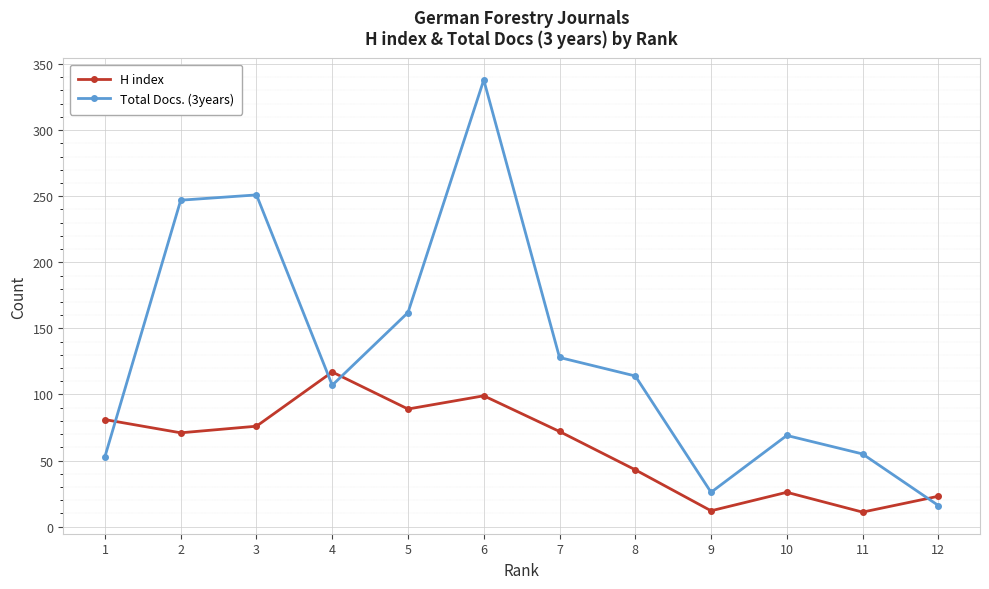

At which label is Total Docs. (3years) closest to 177?

5